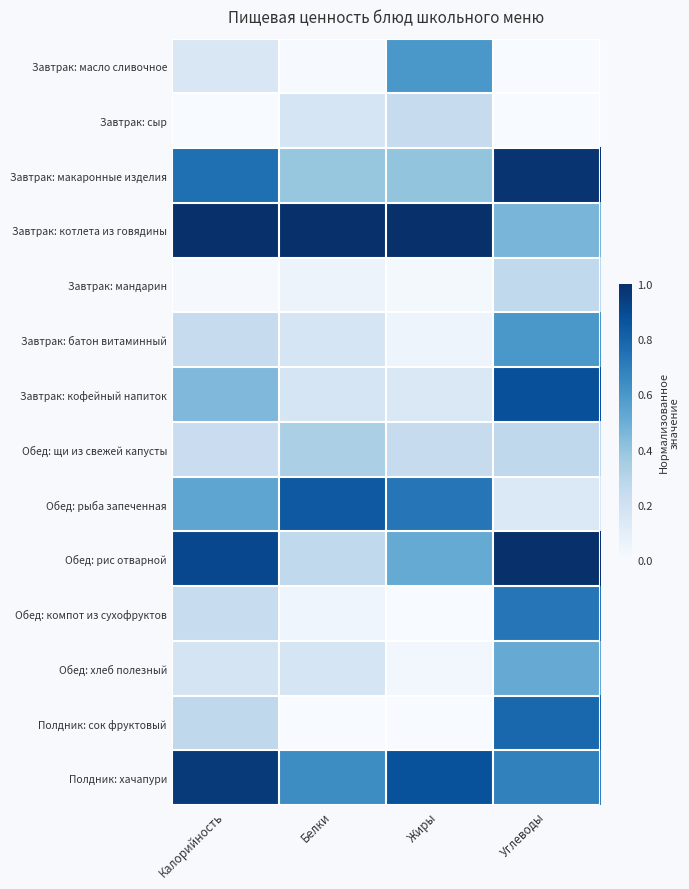

Which series changed the most between Калорийность and Жиры?

Завтрак: масло сливочное